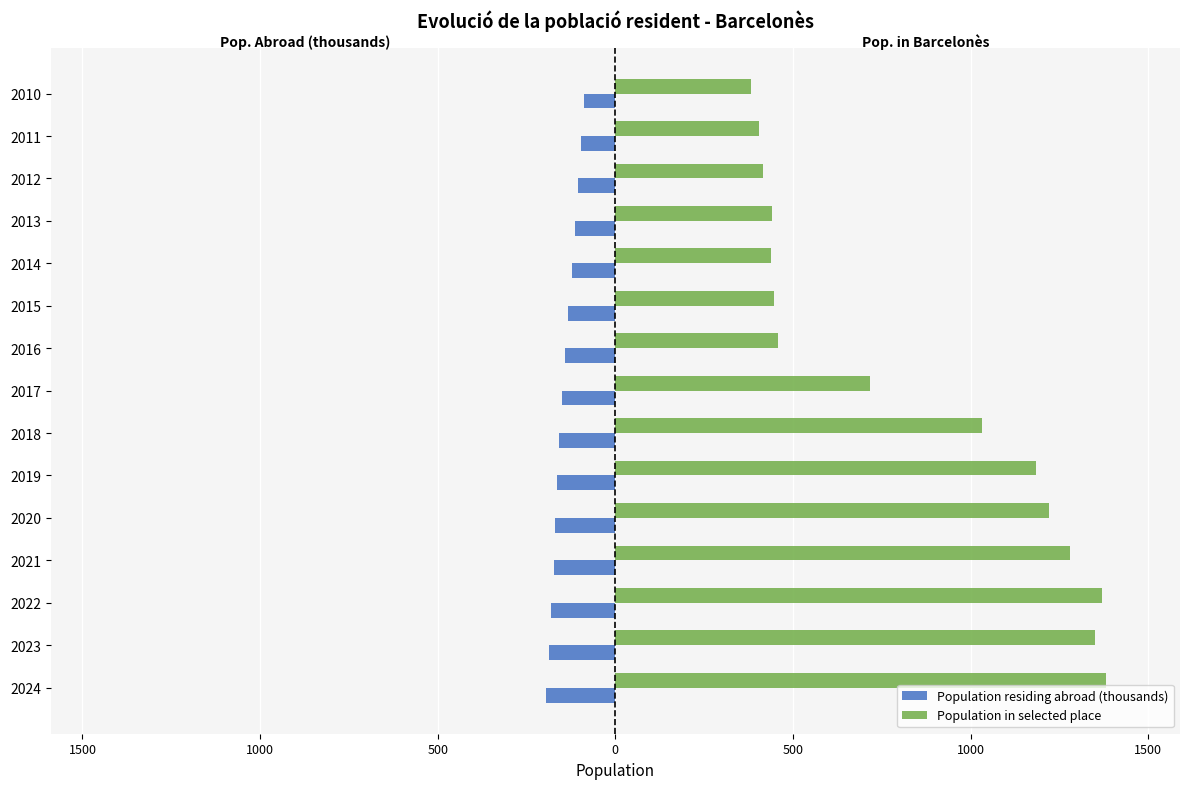

What are all the series names shown in the legend?

Population residing abroad (thousands), Population in selected place